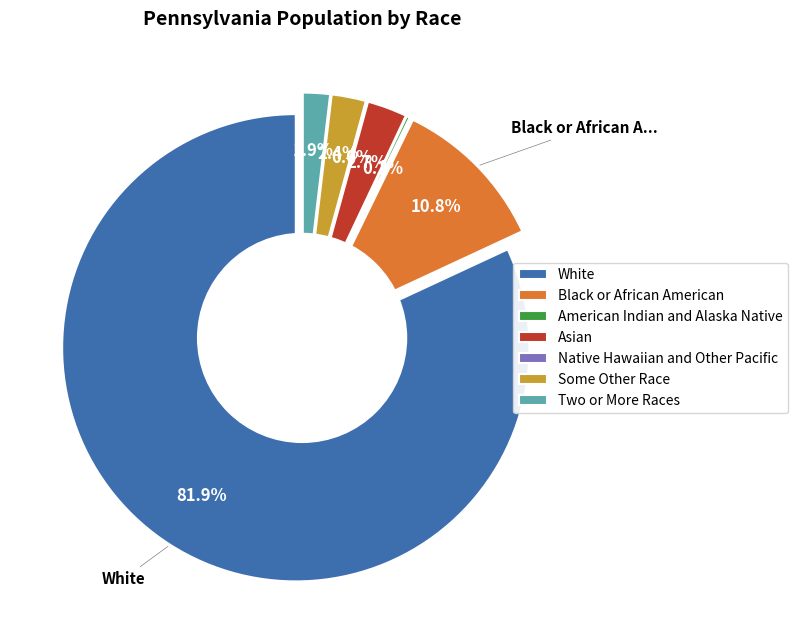

To the nearest percent, what portion does Black or African American alone represent?

11%